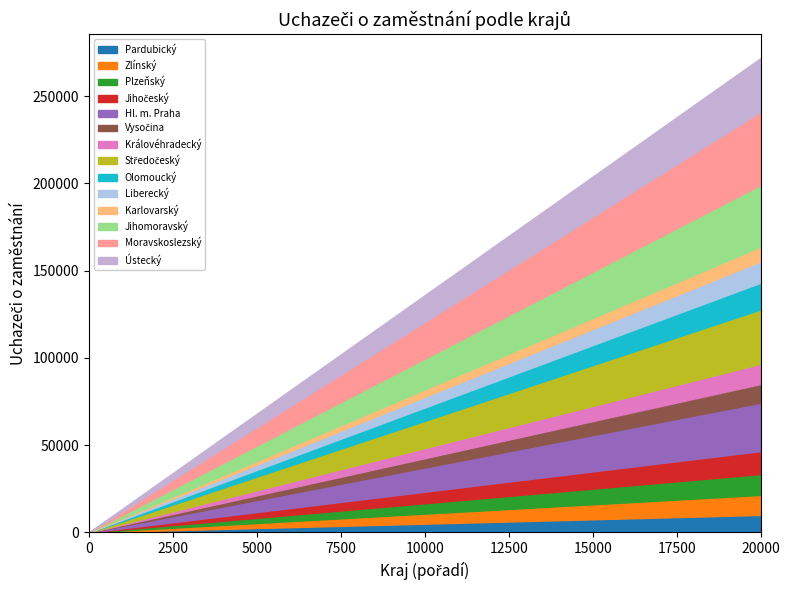

What is the difference between the second highest and second lowest values?

25400